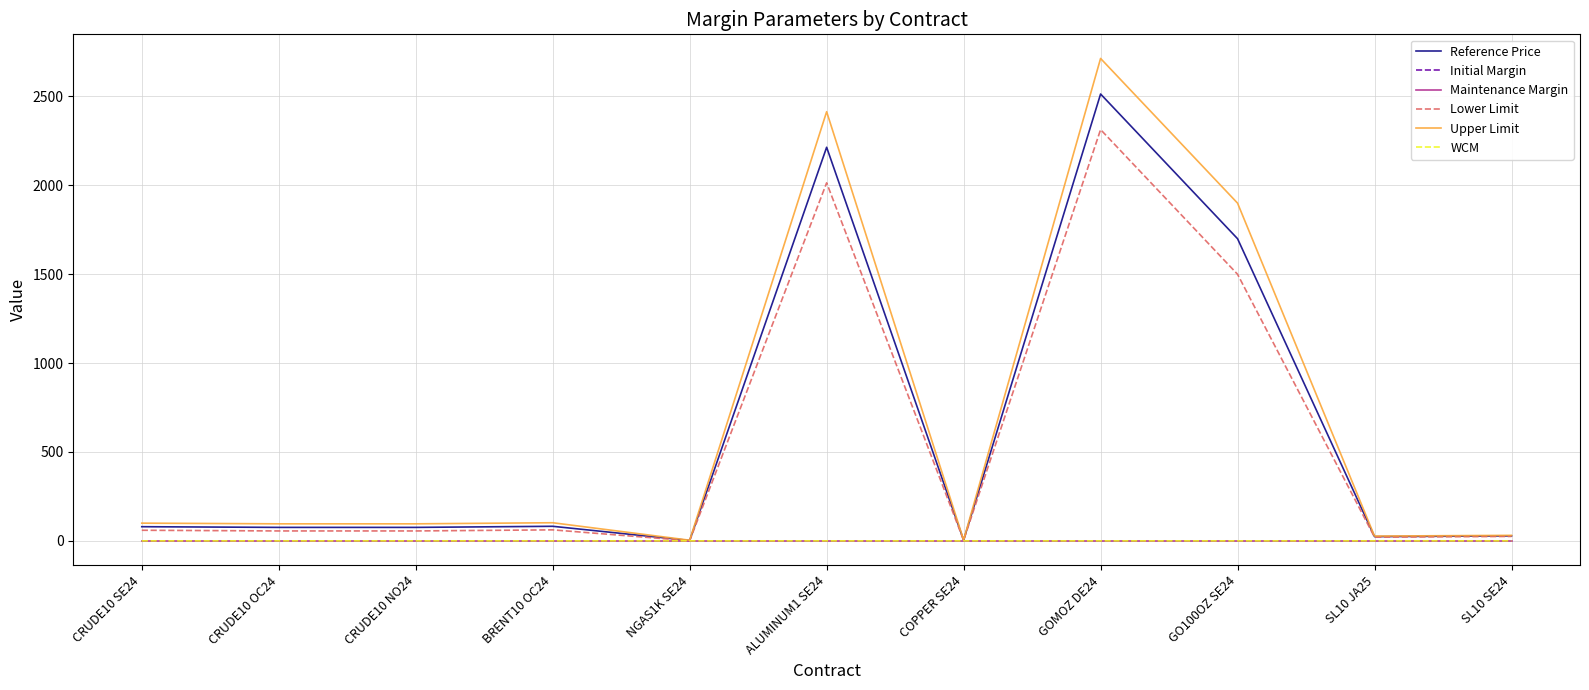

Which series has the widest spread of values?

Upper Limit